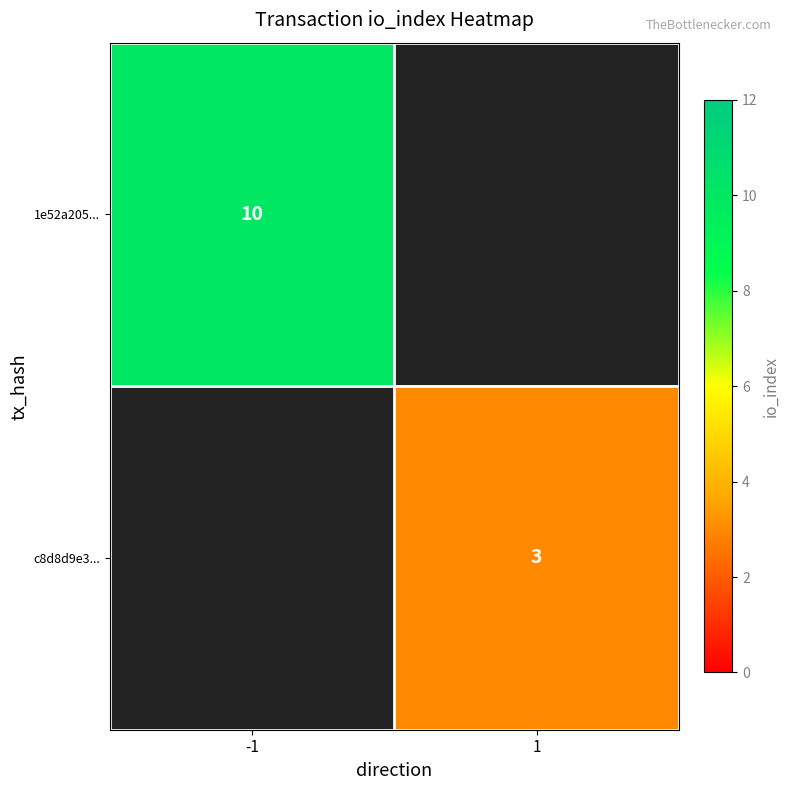

True or false: 1e52a205... has a value of 10 at -1.

True